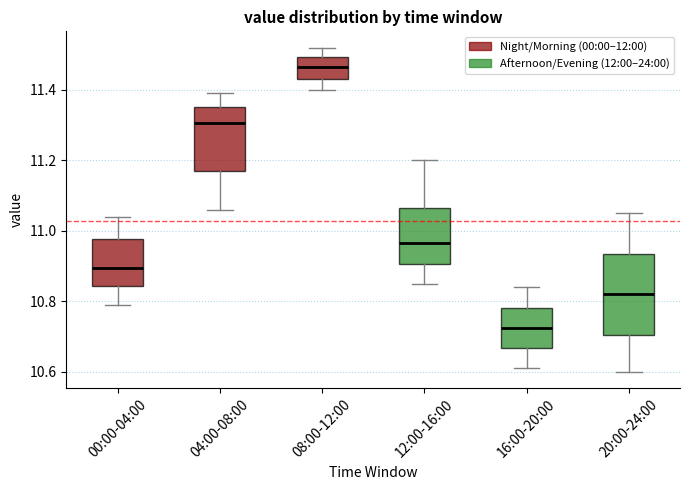

Which box is the tallest, from its lower edge to its upper edge?

20:00-24:00